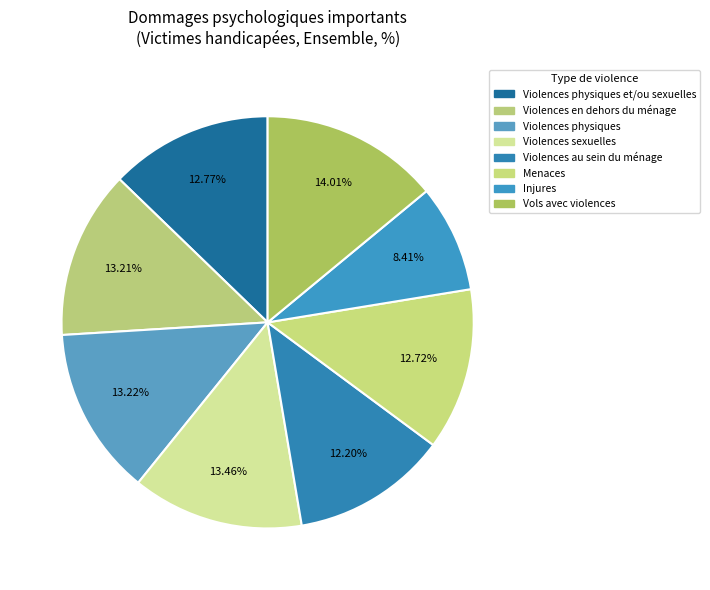

How many slices are in this pie chart?

8